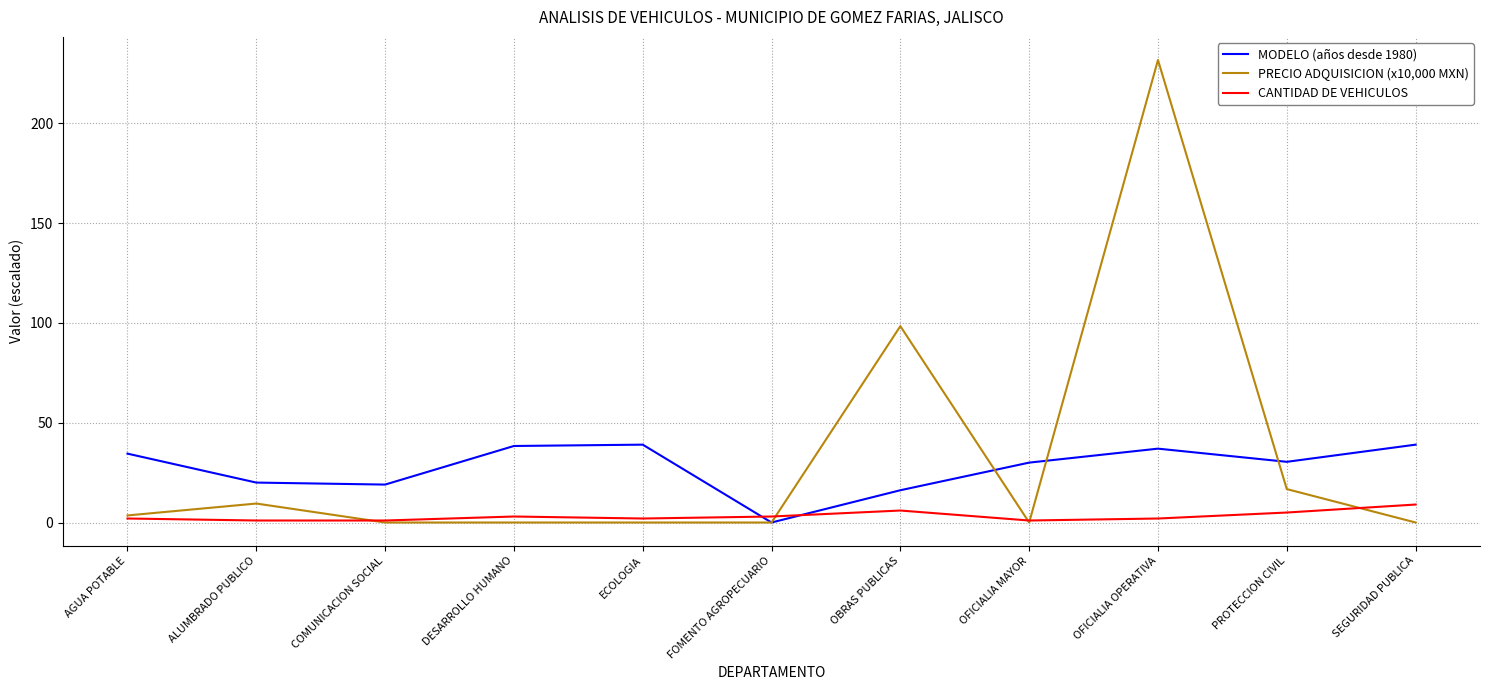

Between AGUA POTABLE and COMUNICACION SOCIAL, which series saw the biggest shift?

MODELO (años desde 1980)